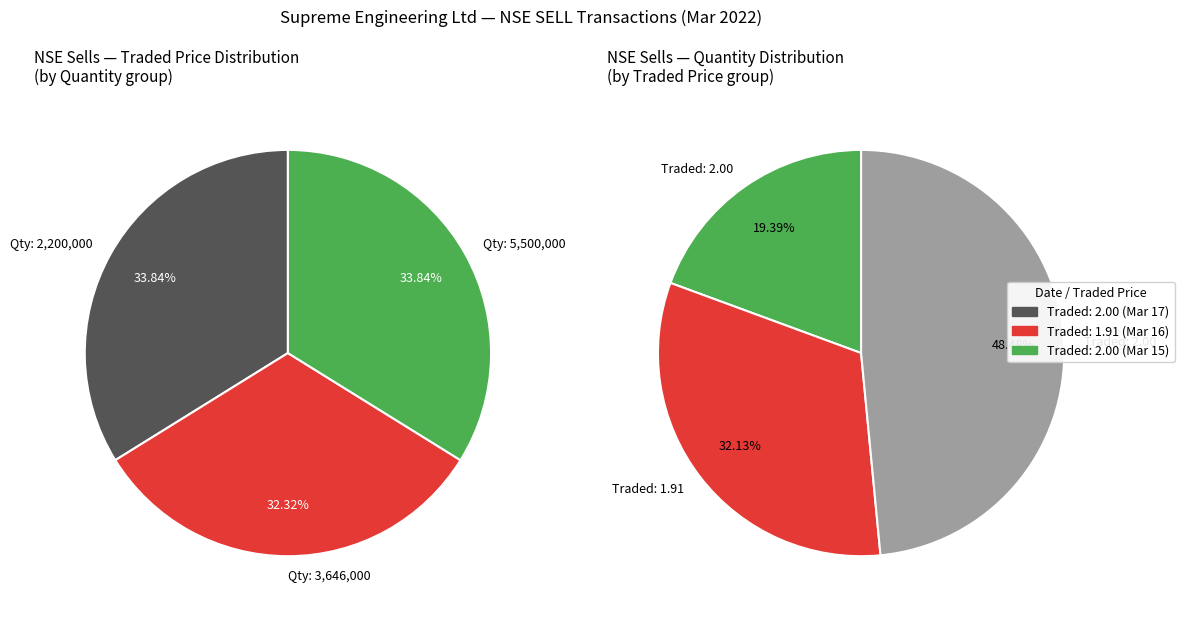

The 5500000 slice represents 27% of the pie. True or false?

False